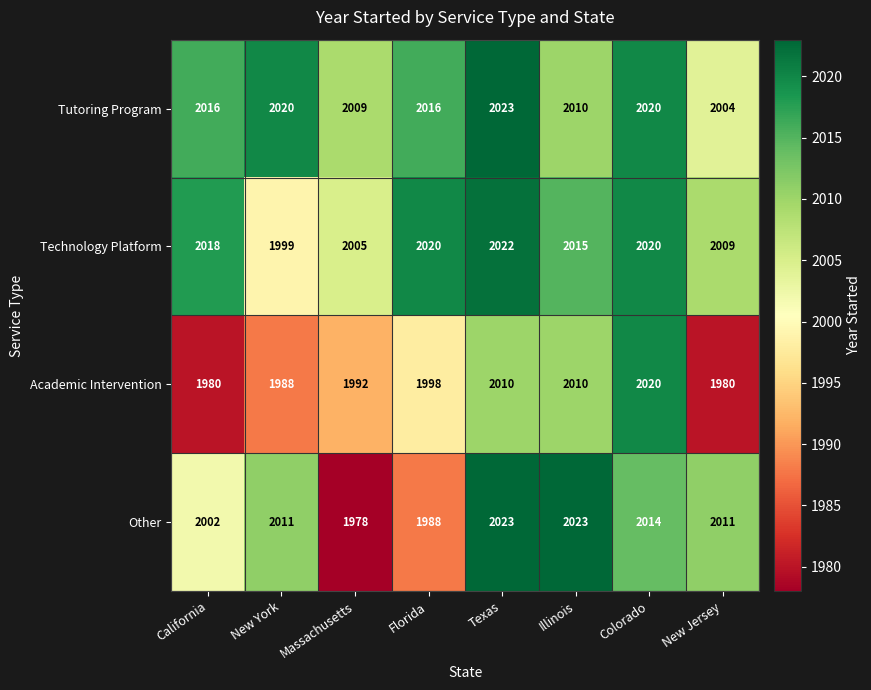

At which label does Tutoring Program reach its minimum?

New Jersey